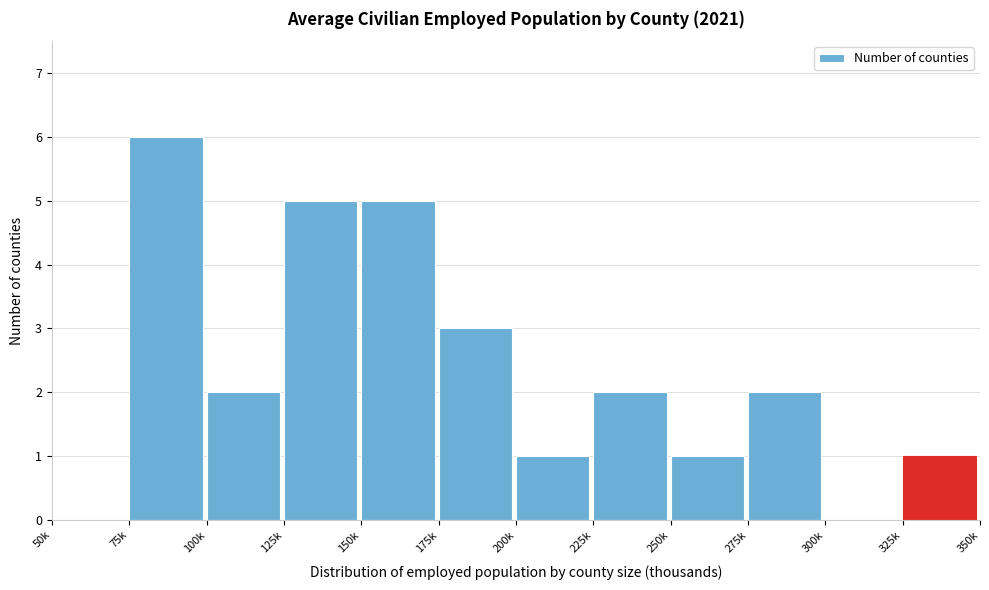

Reading left to right, what are all the values shown in this chart?

50k=0	75k=6	100k=2	125k=5	150k=5	175k=3	200k=1	225k=2	250k=1	275k=2	300k=0	325k=1